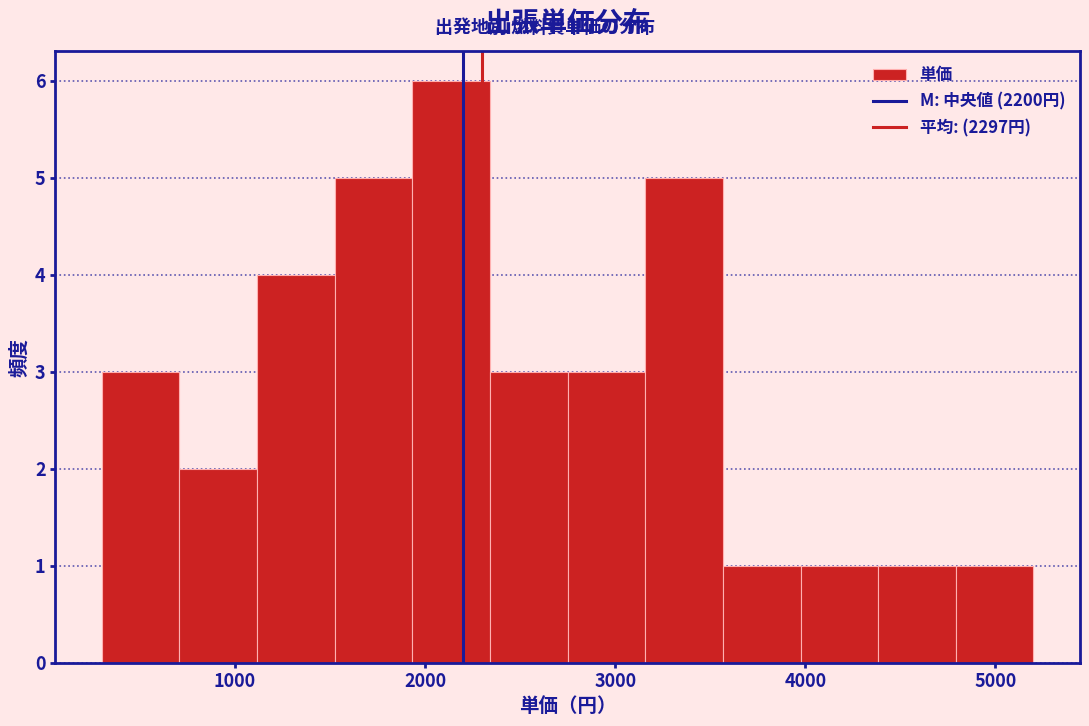

Which range on the x-axis has the tallest bar?

1900 to 2300